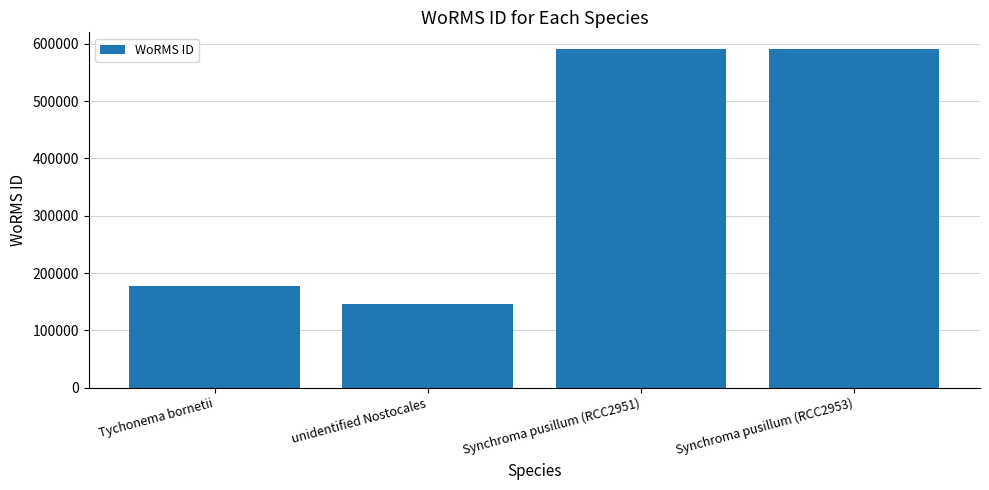

What is the label of the 1st bar from the left?

Tychonema bornetii